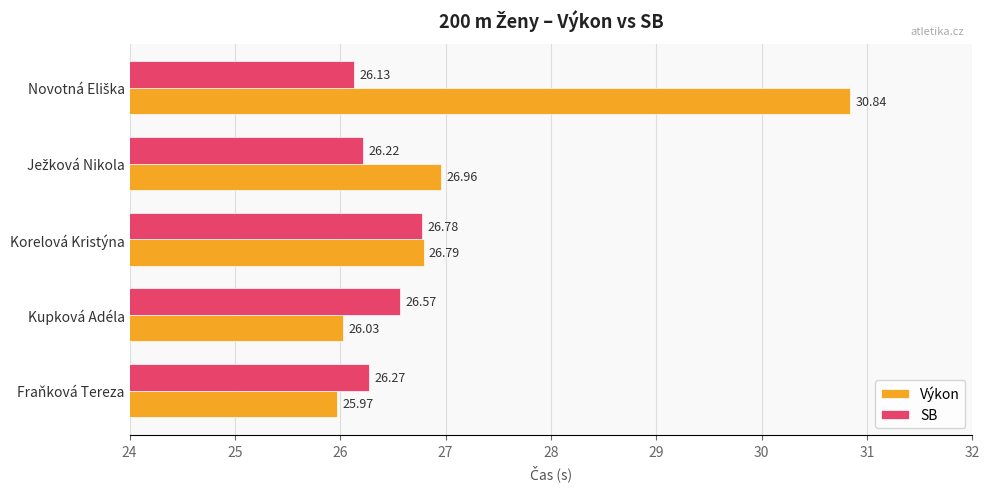

What is the difference between the maximum and second lowest values in the SB series?

0.6